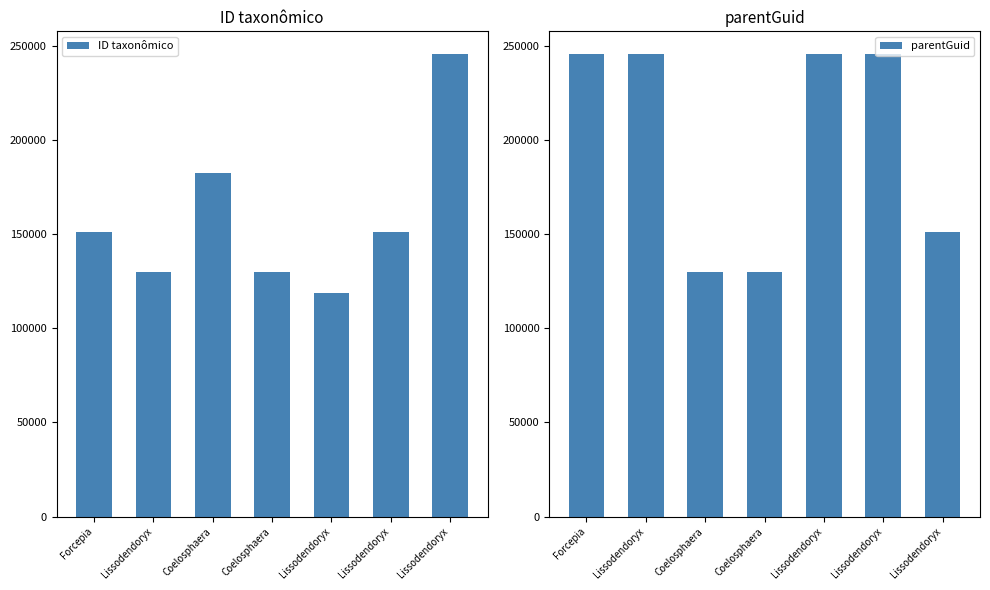

What is the total value across all series at Lissodendoryx?

375598